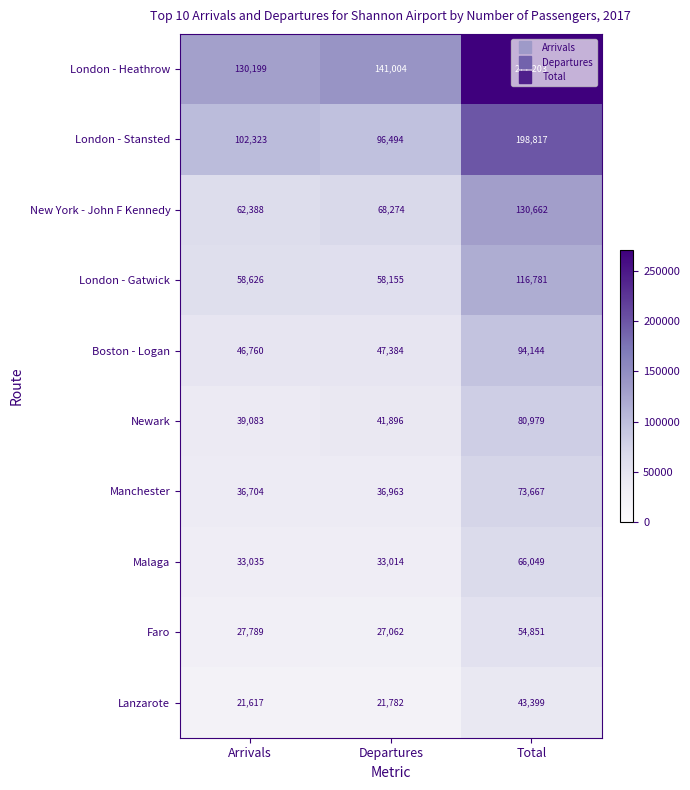

Which series has the largest total across all categories?

London - Heathrow